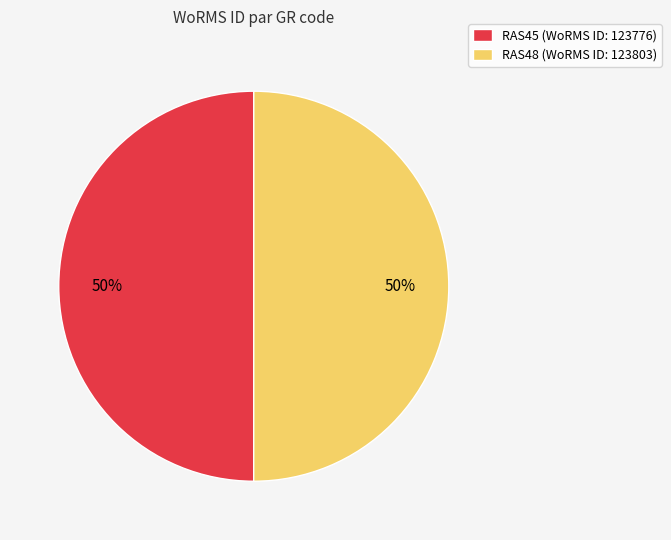

What is the ratio of the value at RAS48 (WoRMS ID: 123803) to the value at RAS45 (WoRMS ID: 123776)?

1.0